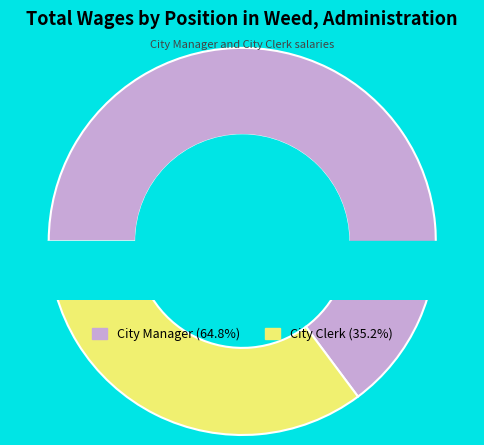

What is the ratio of the value at City Manager to the value at City Clerk?

1.8